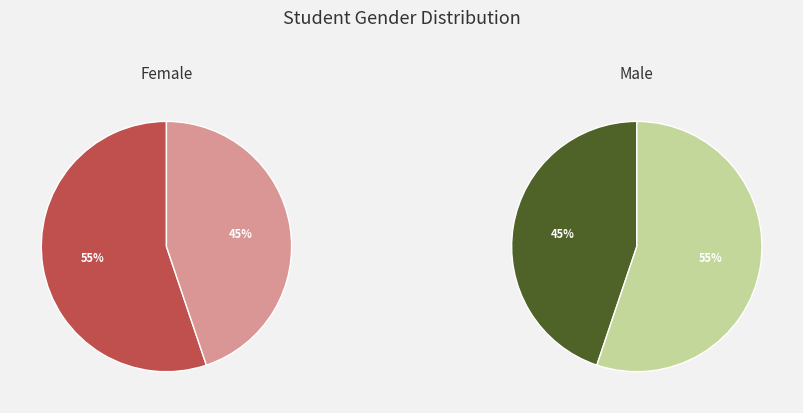

To the nearest percent, what is the difference between the largest and smallest slice percentages?

10%